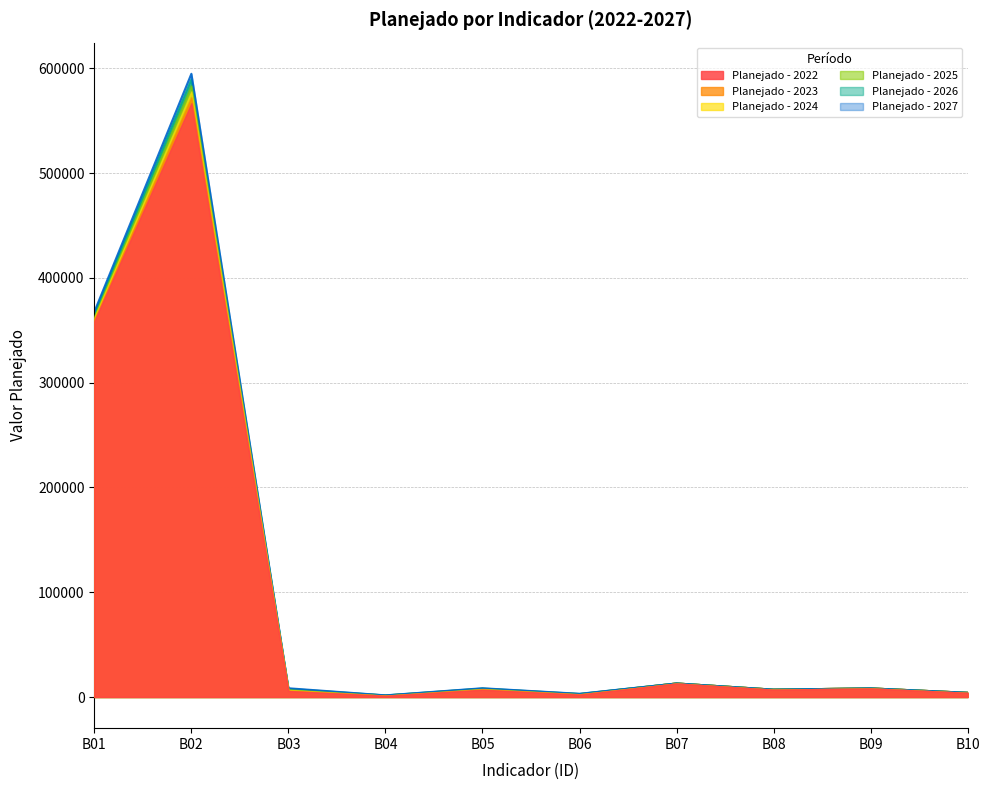

Count the number of data series in this chart.

6